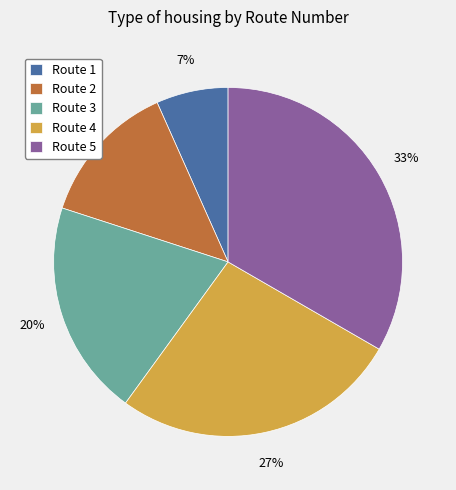

Rank the categories by value from highest to lowest.

Route 5, Route 4, Route 3, Route 2, Route 1